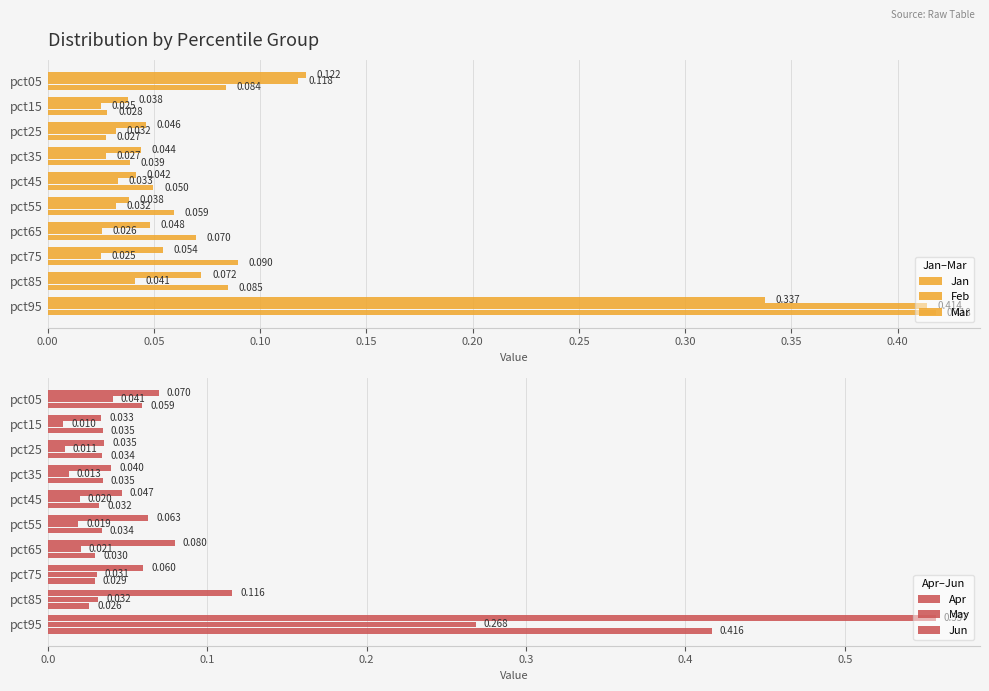

Which series has the largest range (max minus min)?

Apr